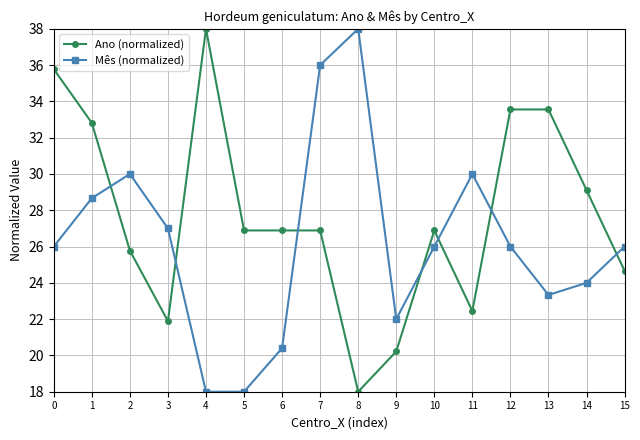

What is the approximate value of Ano (normalized) at 5?

26.9